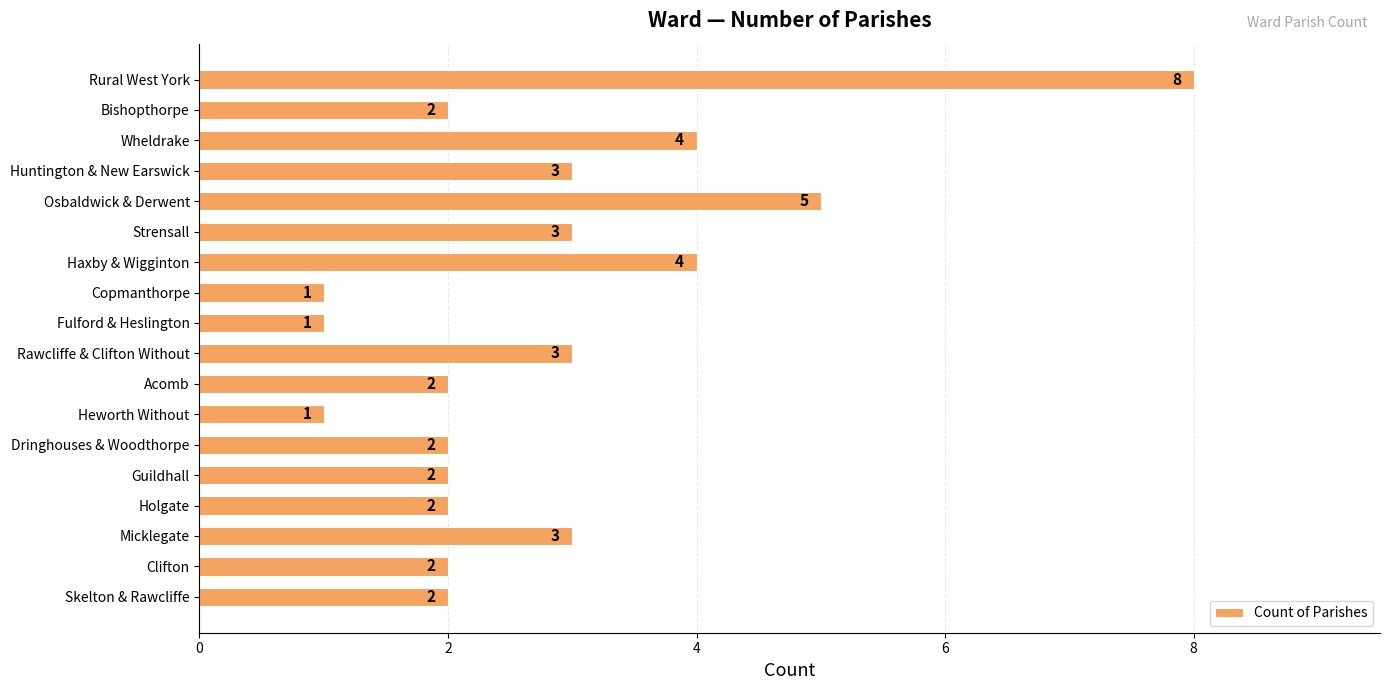

What is the difference between the maximum and minimum values?

7